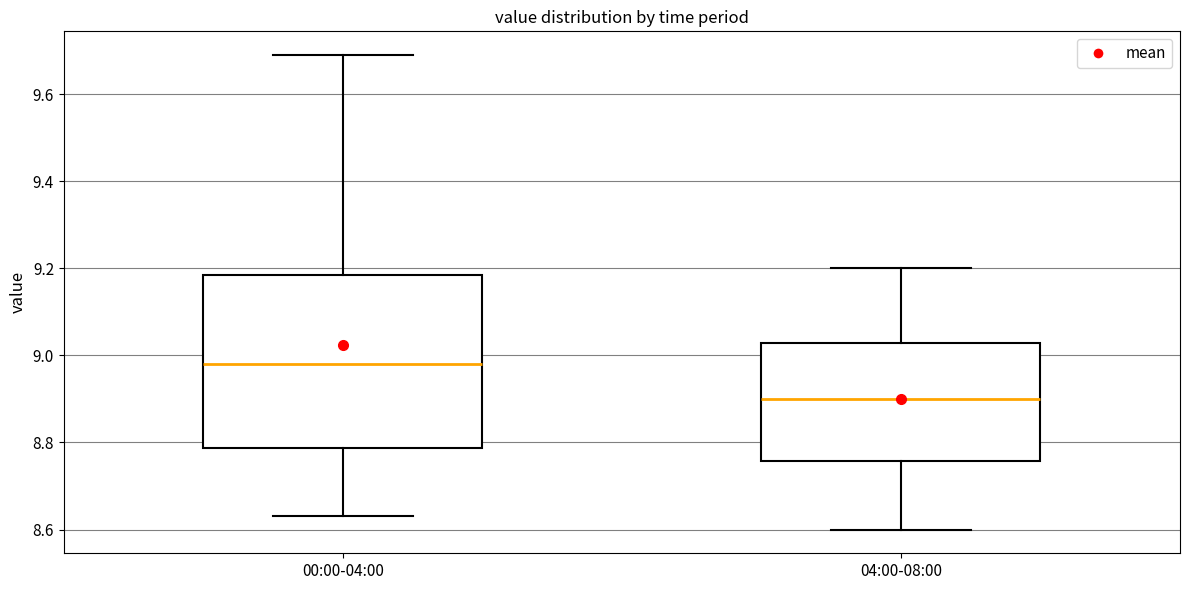

Where is the lower edge of the box for 04:00-08:00 on the y-axis? The values are not printed on the chart, so give them approximately, as read against the axis.

8.76